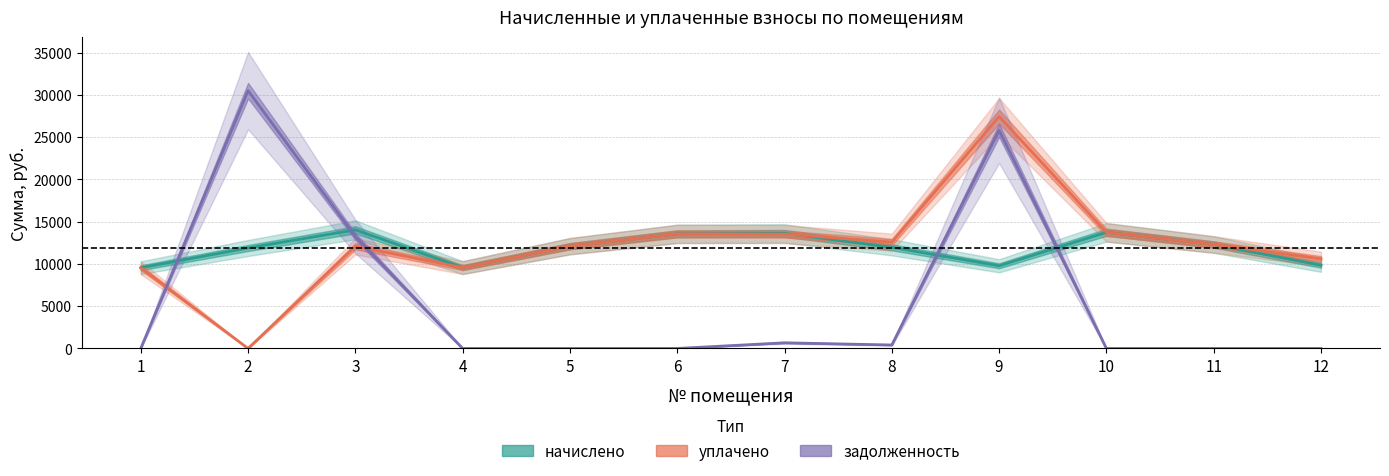

Reading left to right, list all the values displayed in this chart.

начислено: 9555.1	11890.2	14042.8	9571.7	12105.2	13562.6	13618.9	11972.9	9787.0	13744.8	12304.2	9853.2
уплачено: 9555.3	0.0	12092.4	9571.7	12105.2	13562.6	13530.7	12585.0	27446.0	13744.8	12304.2	10614.8
задолженность: 0.0	30514.6	13249.8	0.0	0.0	0.0	668.2	411.1	25814.9	0.0	0.0	0.0